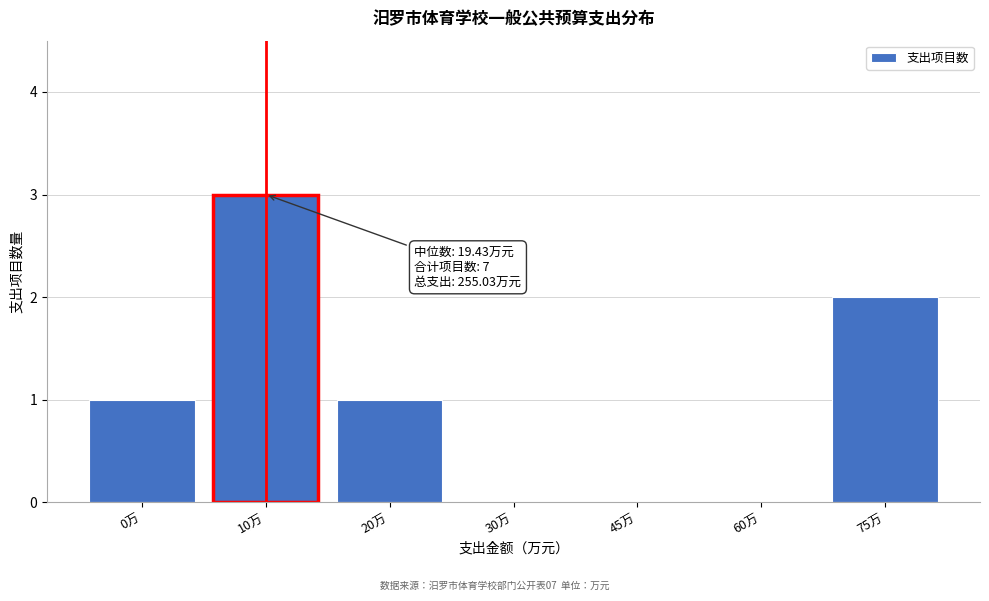

Reading left to right, what are all the values shown in this chart?

0万=1	10万=3	20万=1	30万=0	45万=0	60万=0	75万=2